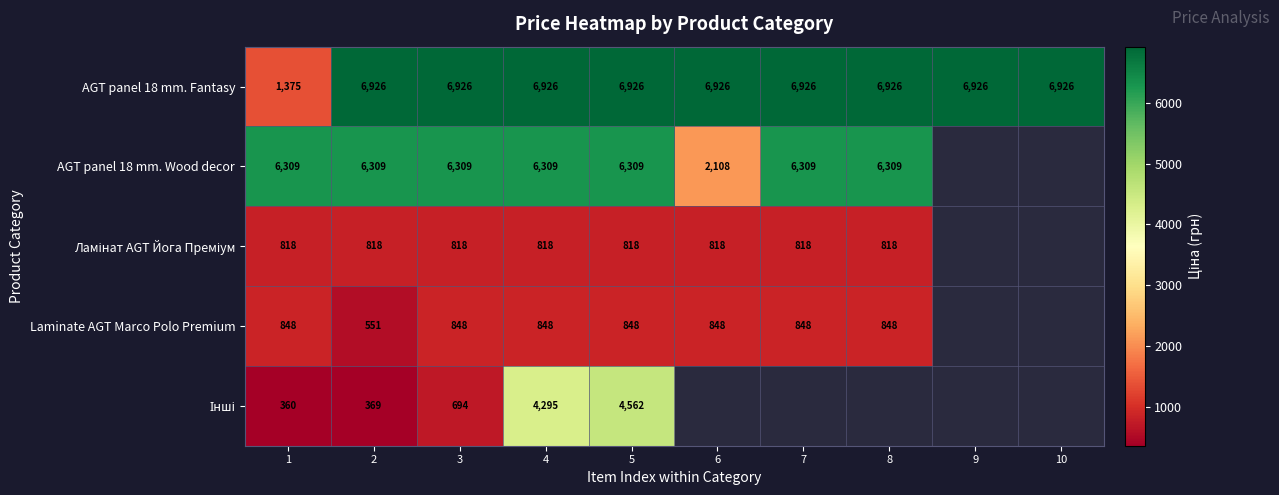

What is the difference between the highest and lowest values at 1?

5949.0